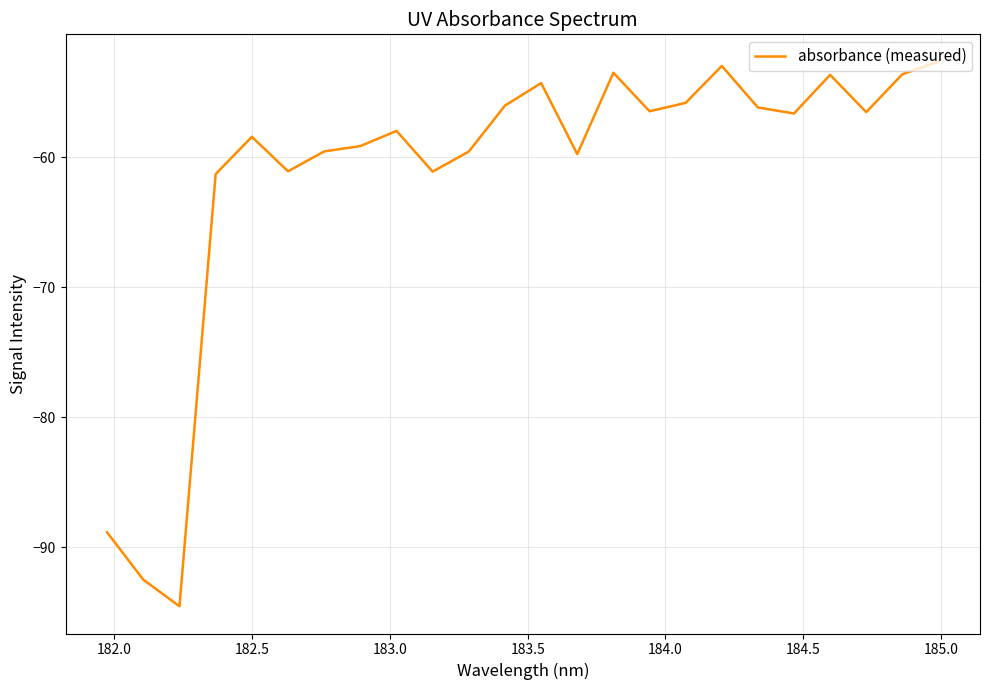

What is the maximum value shown in the chart?

-52.6